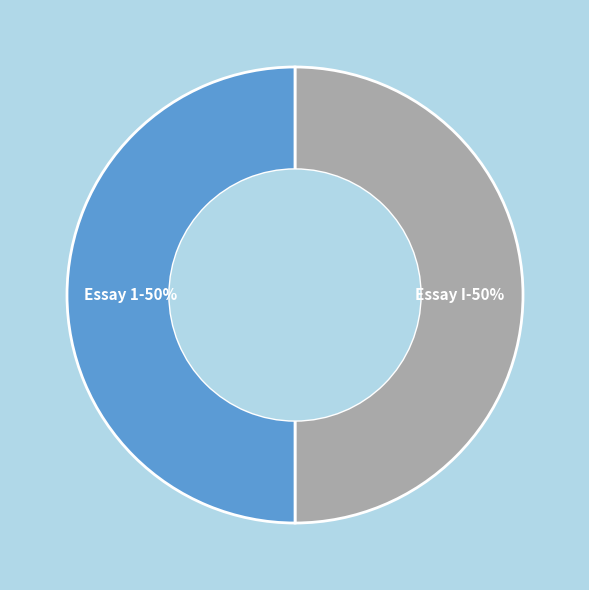

Which slice is the smallest?

Essay I